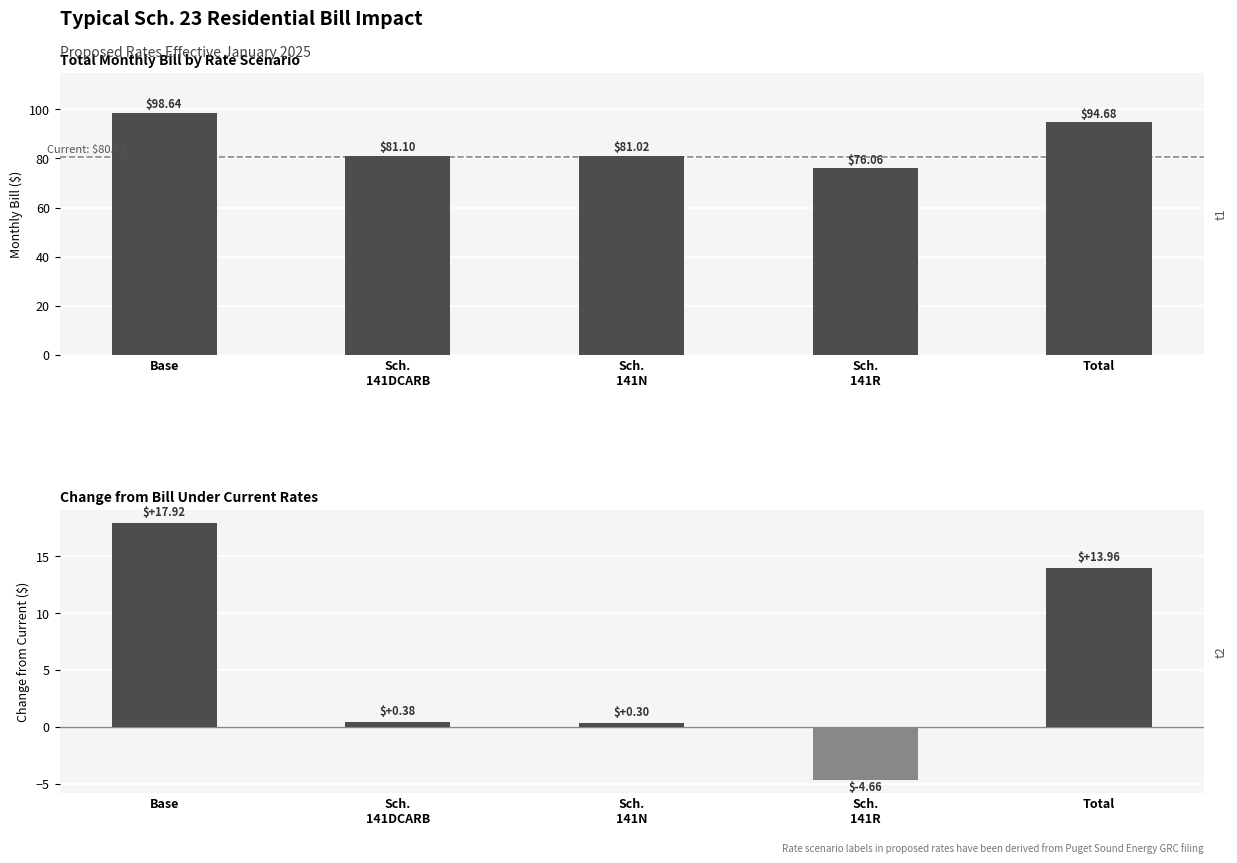

Reading left to right, what are all the values shown in this chart?

Proposed Bill: Base=98.6	Sch.
141DCARB=81.1	Sch.
141N=81.0	Sch.
141R=76.1	Total=94.7
Change from Current: Base=17.9	Sch.
141DCARB=0.4	Sch.
141N=0.3	Sch.
141R=-4.7	Total=14.0